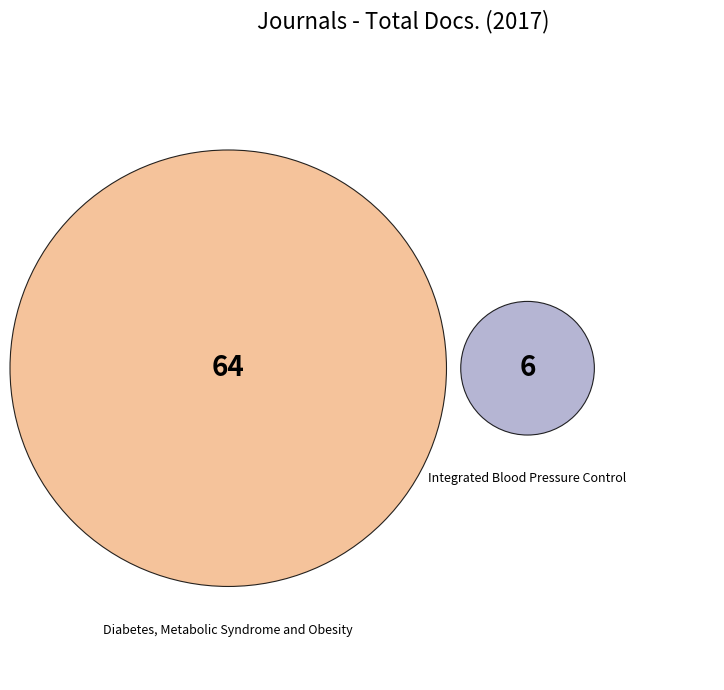

What is the total percentage of Integrated Blood Pressure Control and Diabetes, Metabolic Syndrome and Obesity?

100.0%